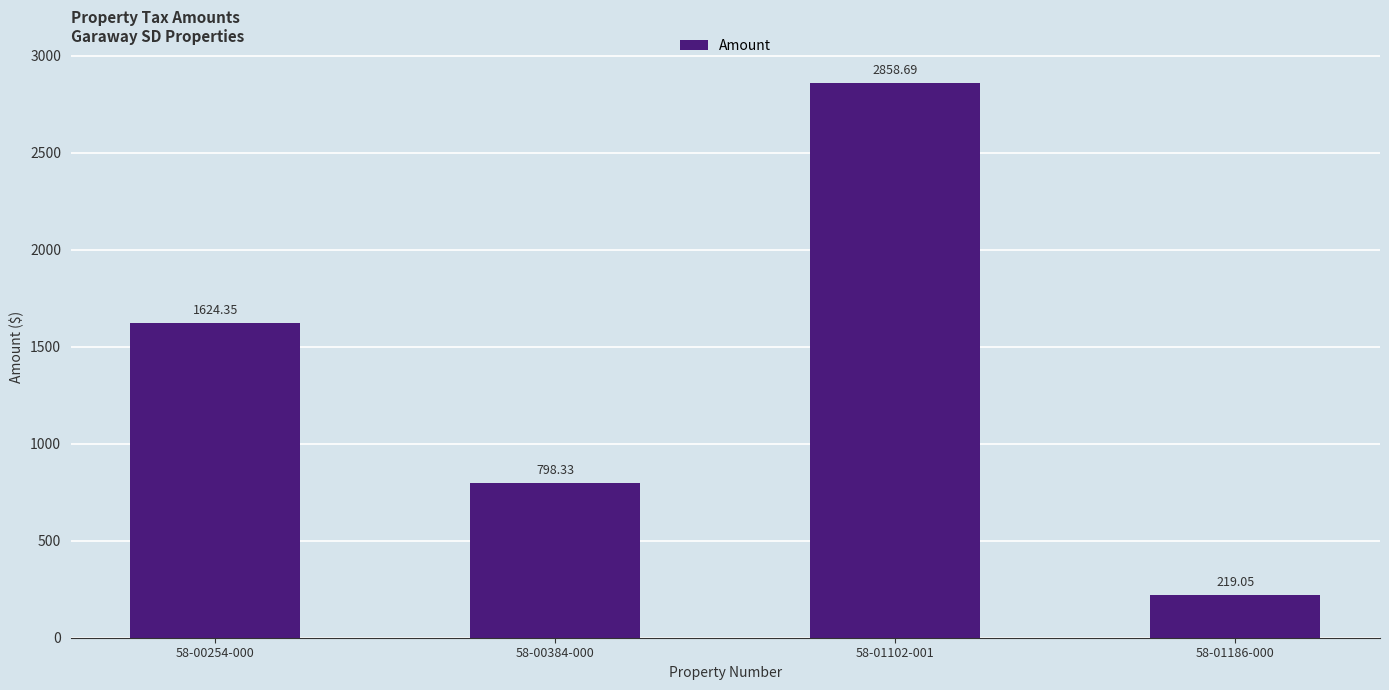

What is the label of the 4th bar from the left?

58-01186-000